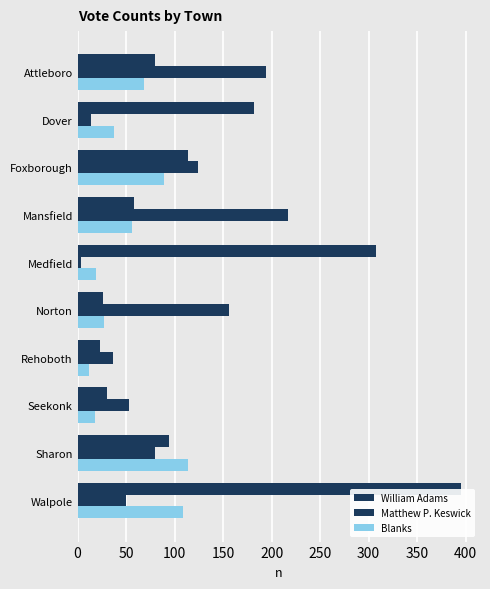

How many data points does each series have?

10